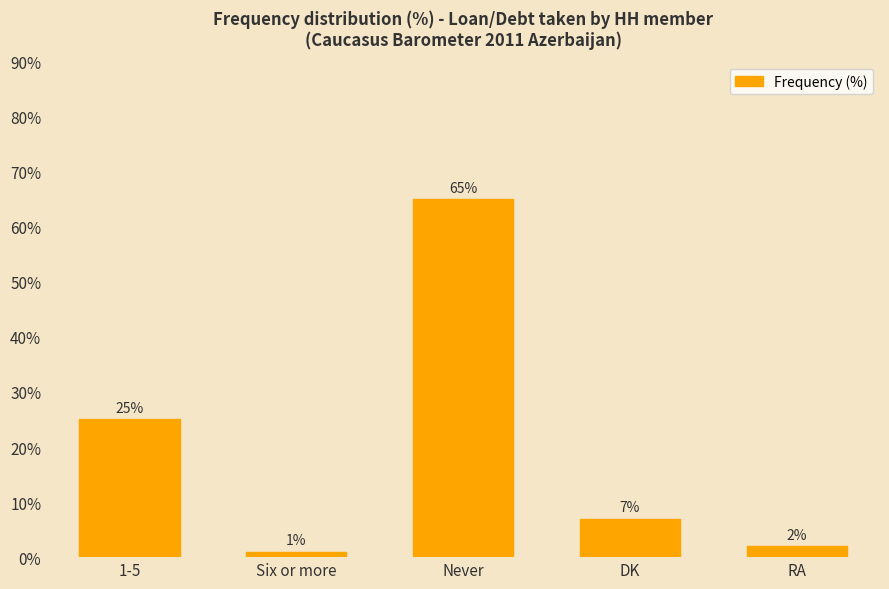

What is the difference between the maximum and second lowest values?

63